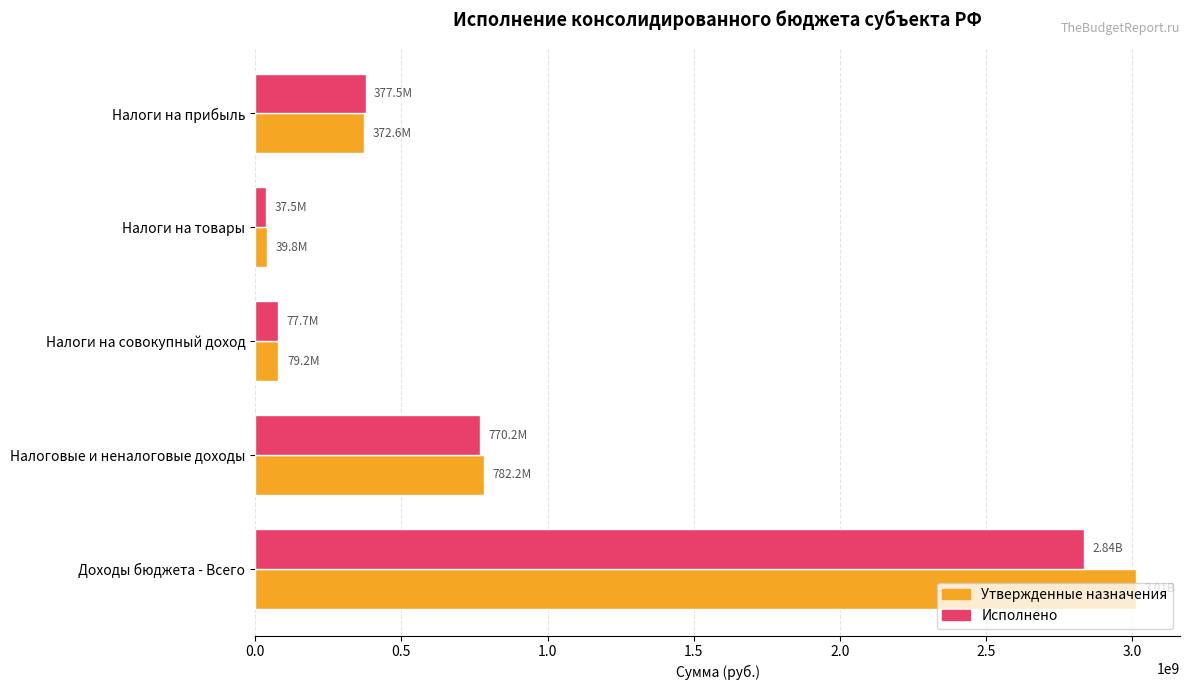

Which category has the highest value in the Утвержденные назначения series?

Доходы бюджета - Всего